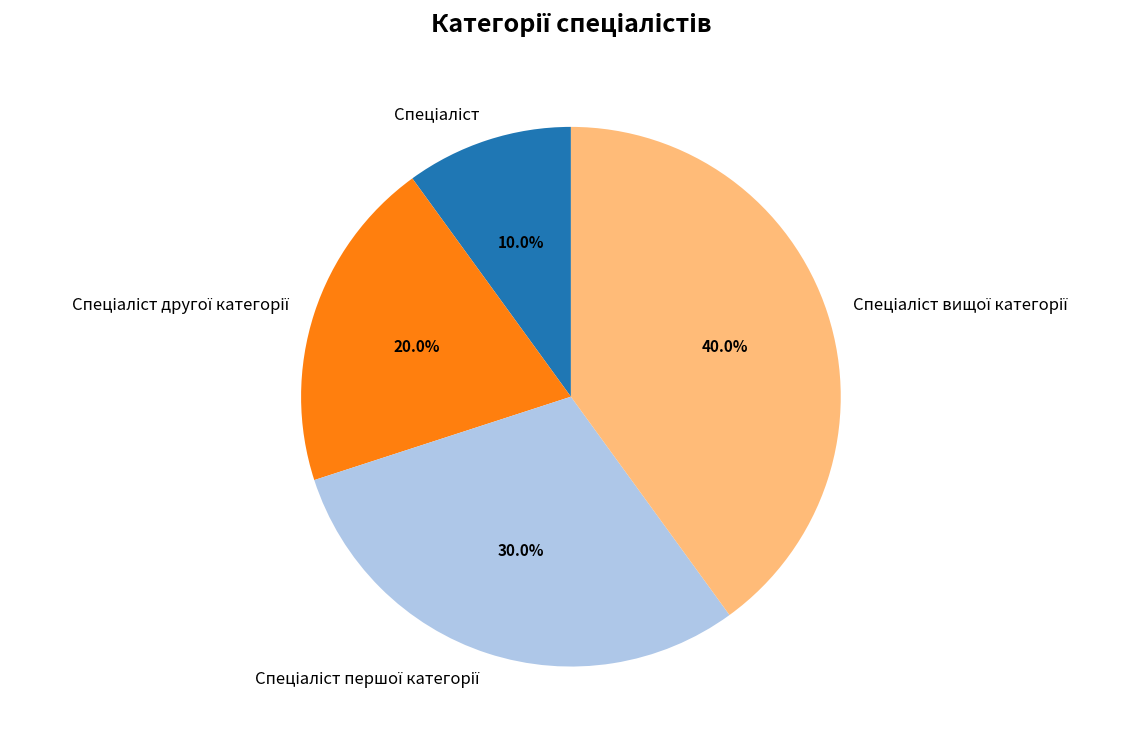

How many slices are in this pie chart?

4